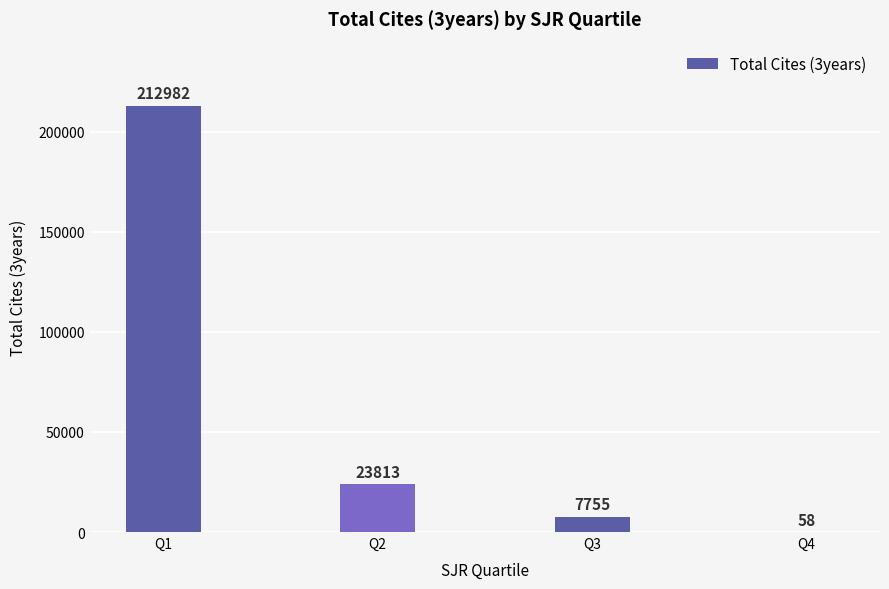

What is the sum of all values?

244608